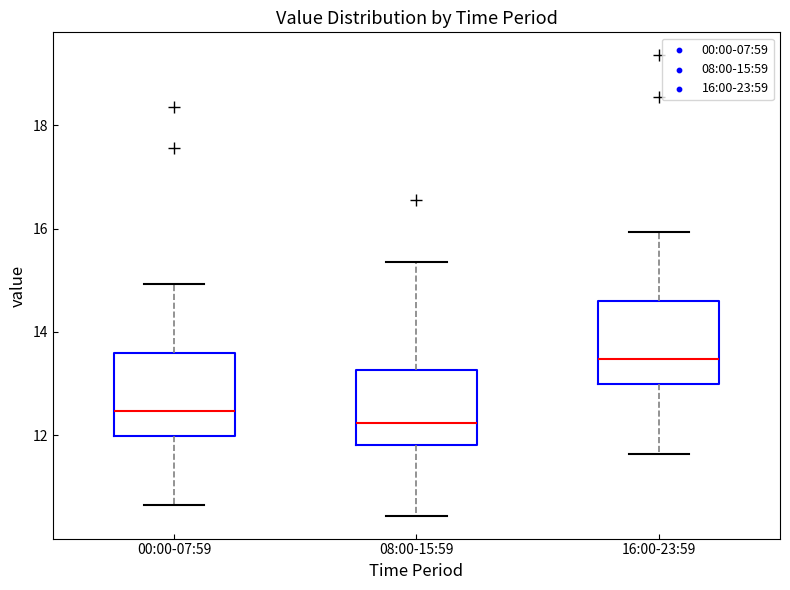

Reading left to right, read every box against the y-axis: the position of its median line, the range the box covers, and the ends of its whiskers. The values are not printed on the chart, so give them approximately, as read against the axis.

00:00-07:59: median 12.4, box 12.0 to 13.6, whiskers 10.6 to 15.0
08:00-15:59: median 12.2, box 11.8 to 13.2, whiskers 10.4 to 15.4
16:00-23:59: median 13.4, box 13.0 to 14.6, whiskers 11.6 to 16.0